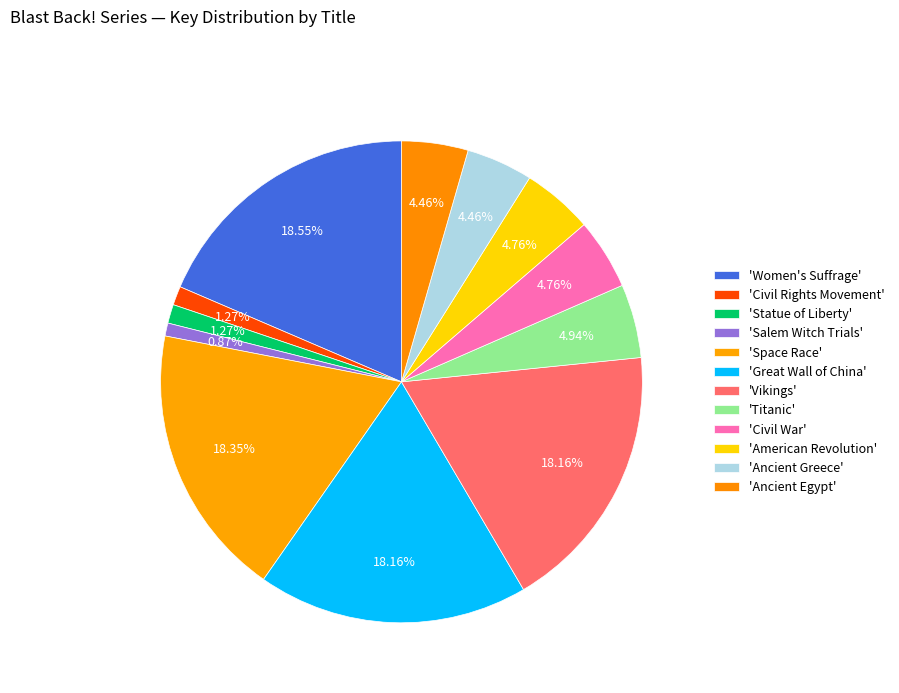

How many segments does this pie chart have?

12